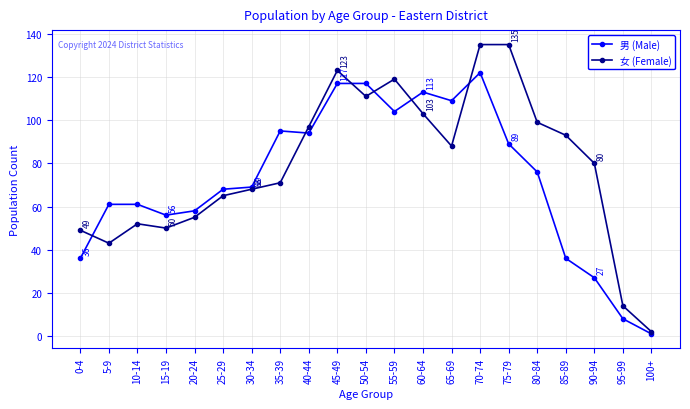

Is it true that 女 (Female) equals 112 at 35-39?

False